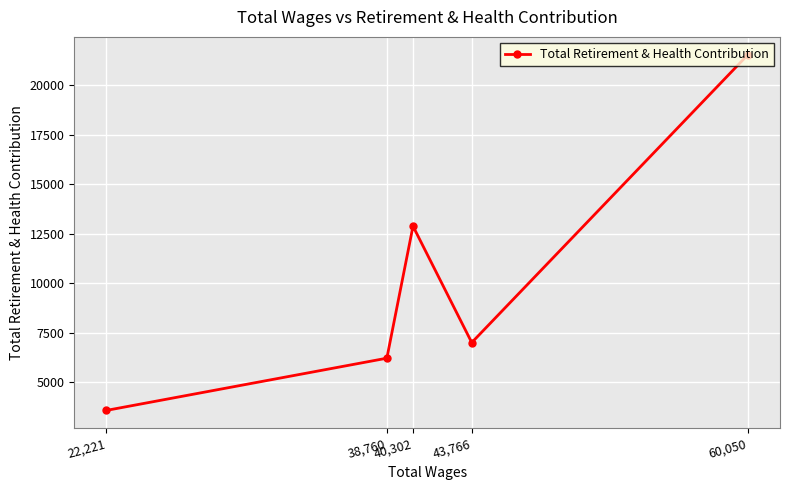

True or false: the data has more than 0 interior local peaks.

True